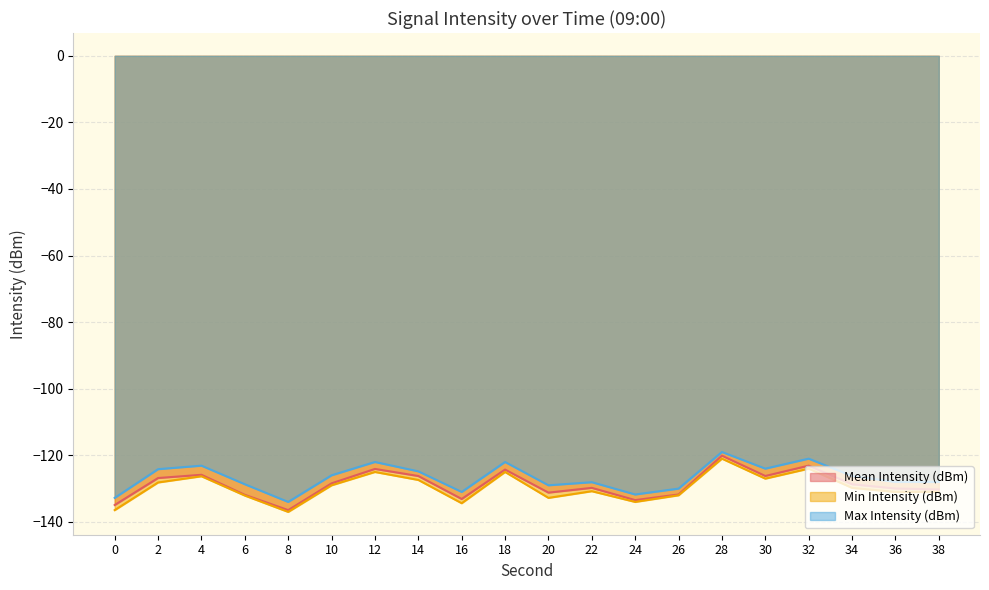

What value does the Max Intensity (dBm) series have at 10?

-126.0